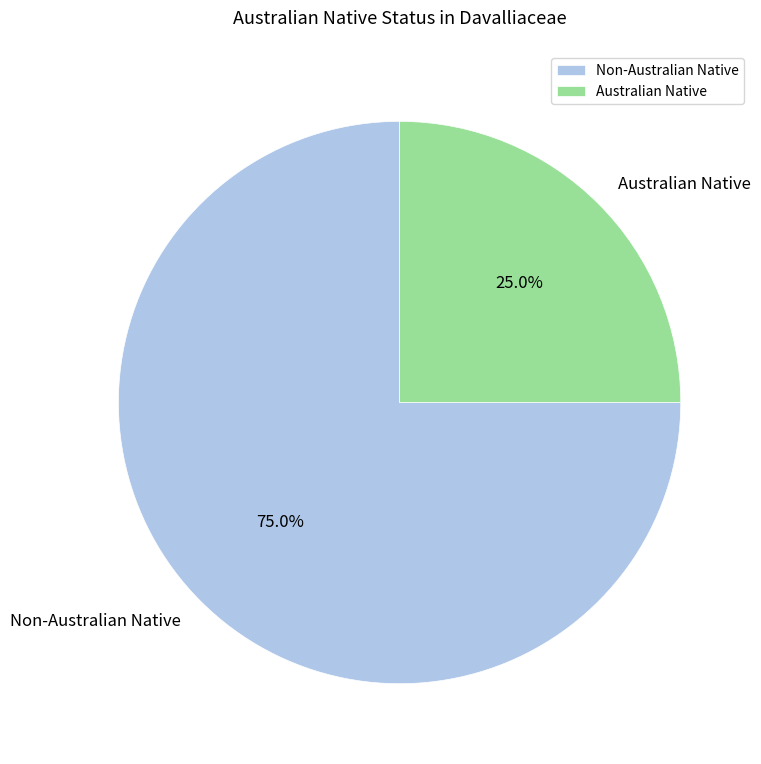

What is the largest slice in the pie chart?

Non-Australian Native